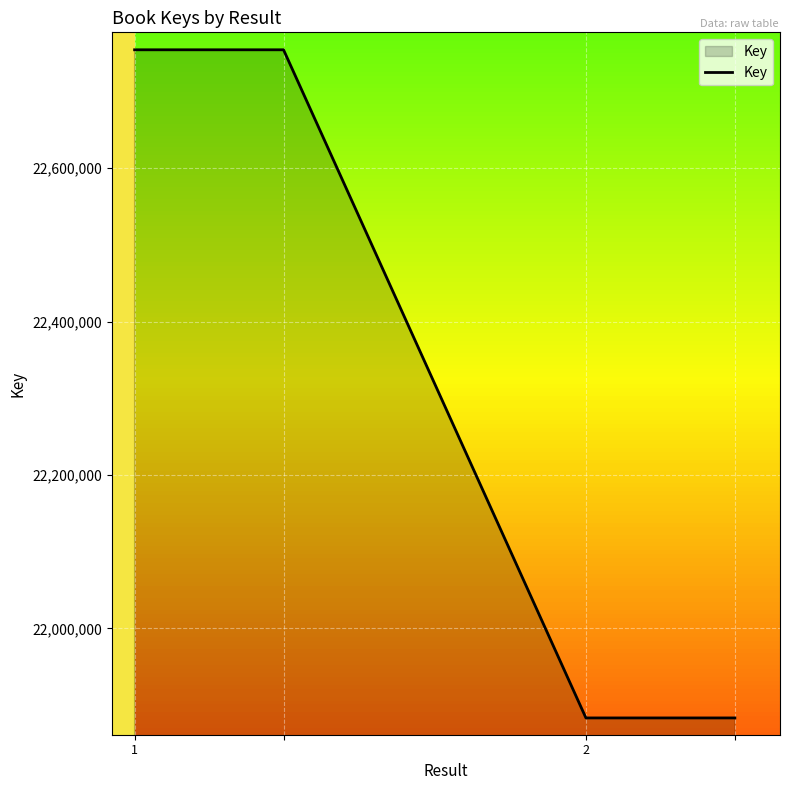

What is the minimum value shown in the chart?

21883395